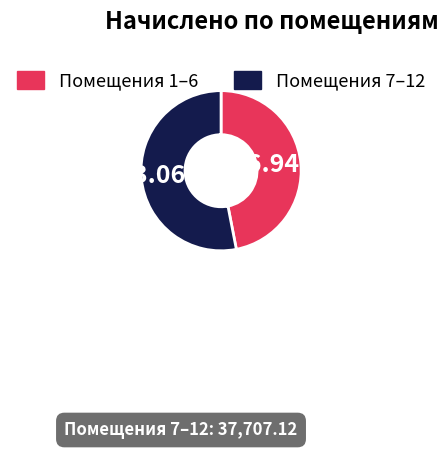

Is there a majority slice in this chart?

Yes